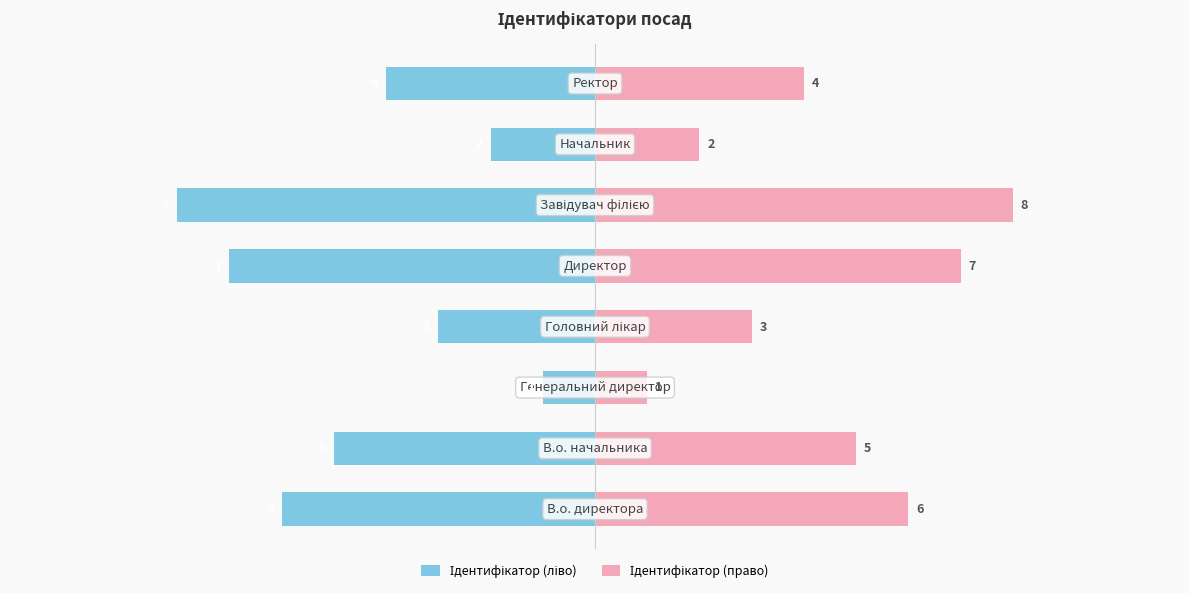

The Ідентифікатор (право) series shows 6 at 0. True or false?

True